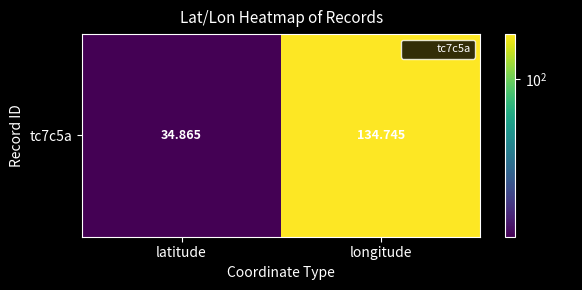

Rank the categories by value from highest to lowest.

longitude, latitude